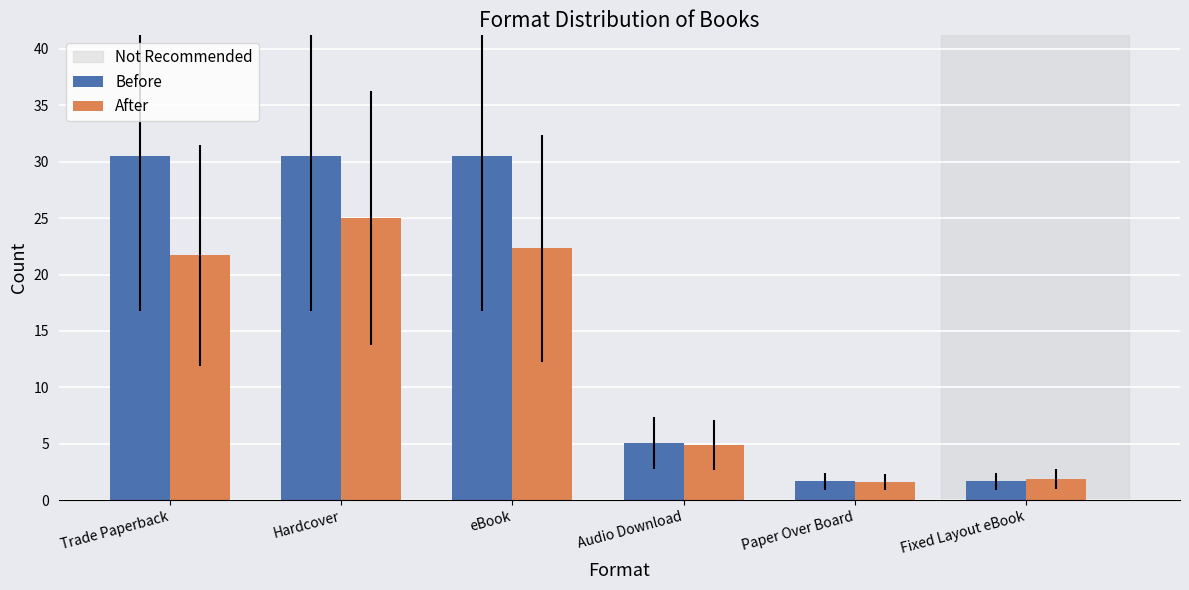

True or false: After has a value of 11.4 at Trade Paperback.

False